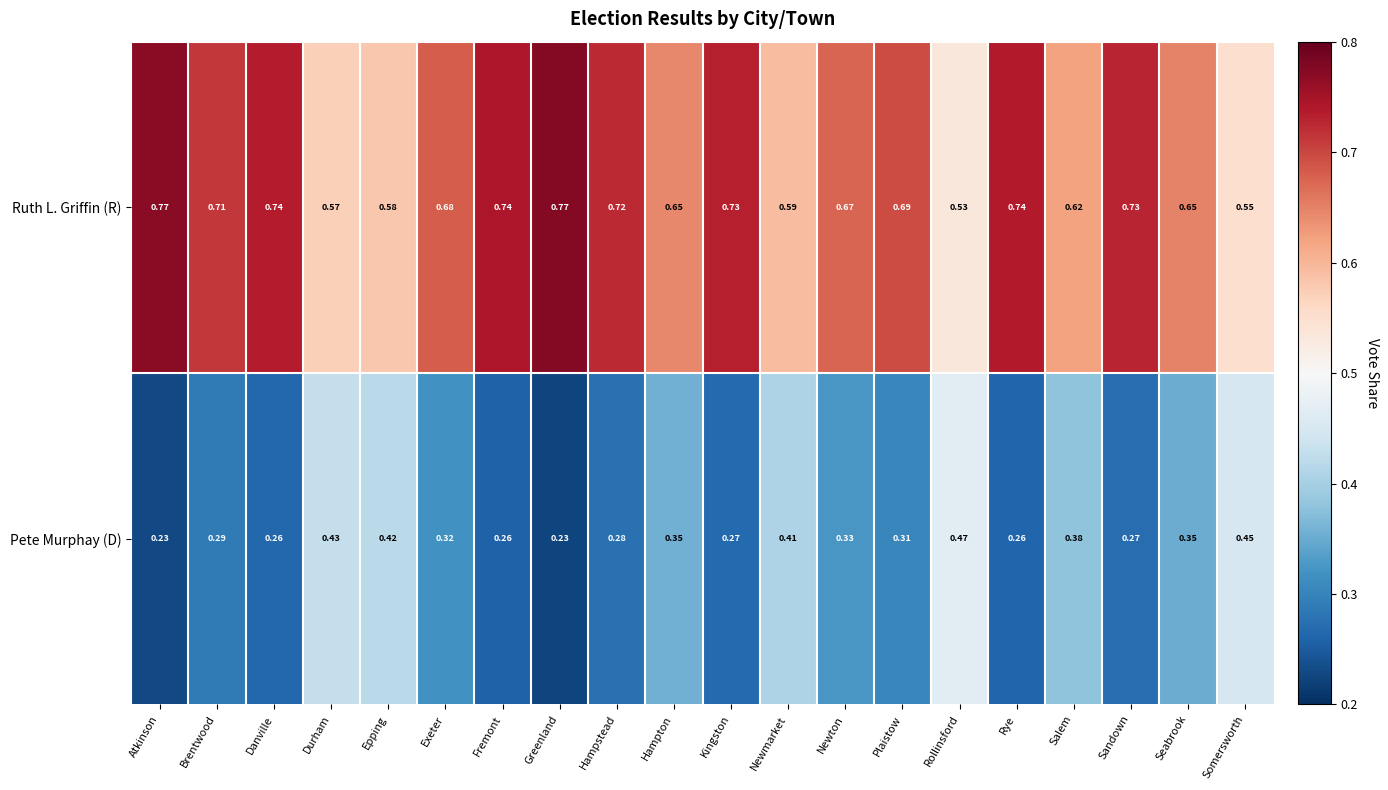

At which label does Pete Murphay (D) reach its peak?

Rollinsford